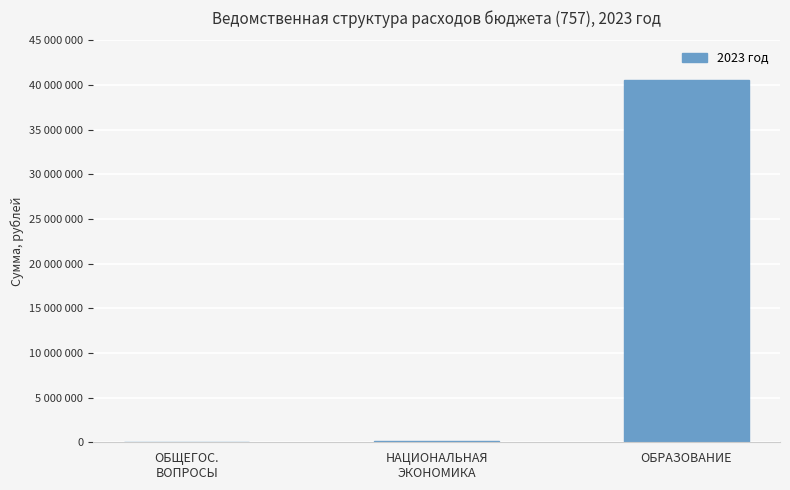

Count the number of categories in the chart.

3